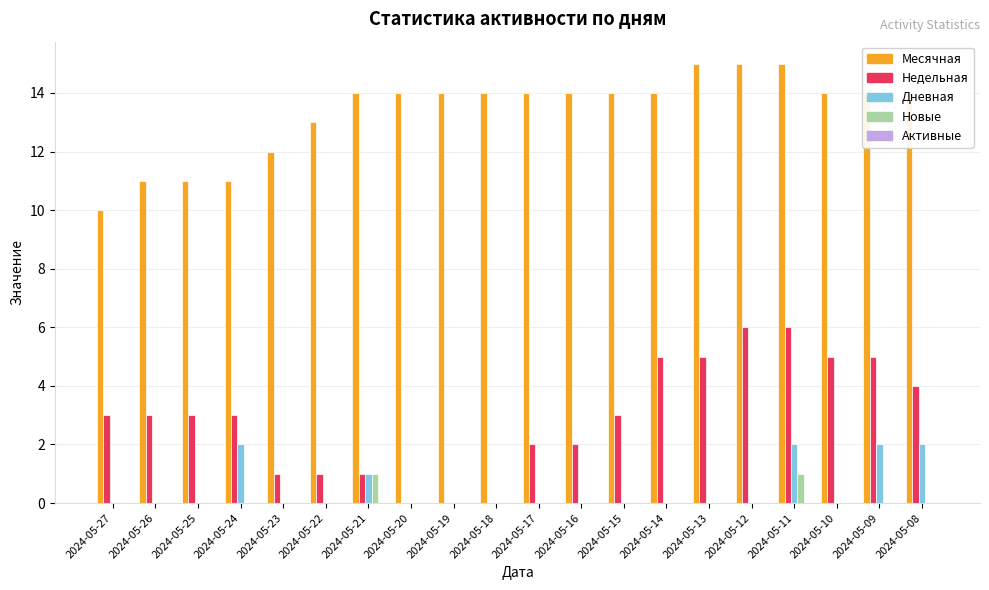

Between 2024-05-19 and 2024-05-16, which series saw the biggest shift?

Недельная